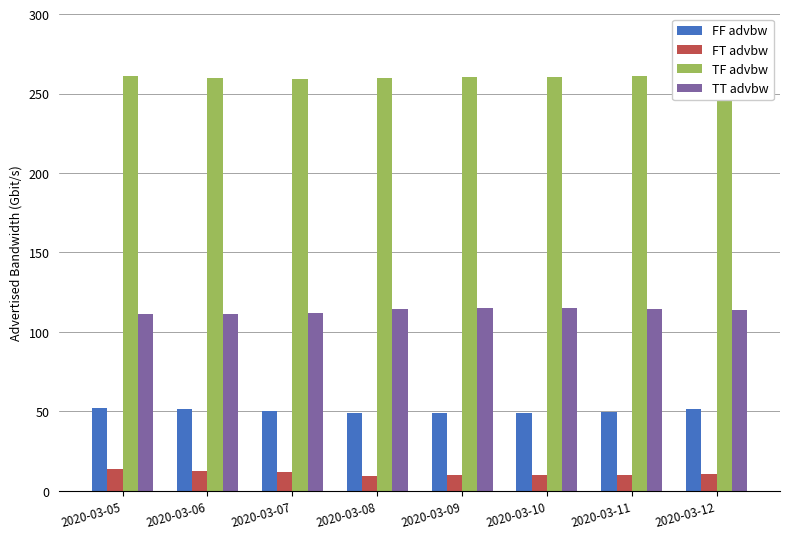

Rank the series by their maximum value, from lowest to highest.

FT advbw, FF advbw, TT advbw, TF advbw